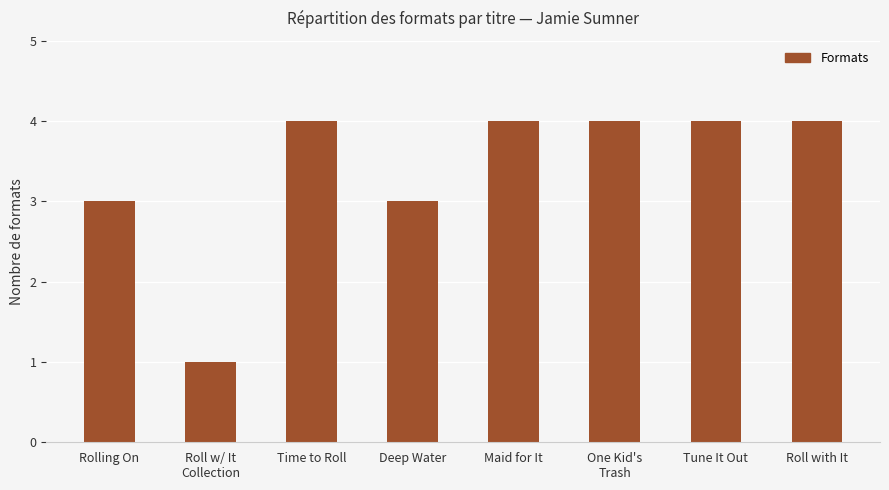

Are the bars horizontal?

No